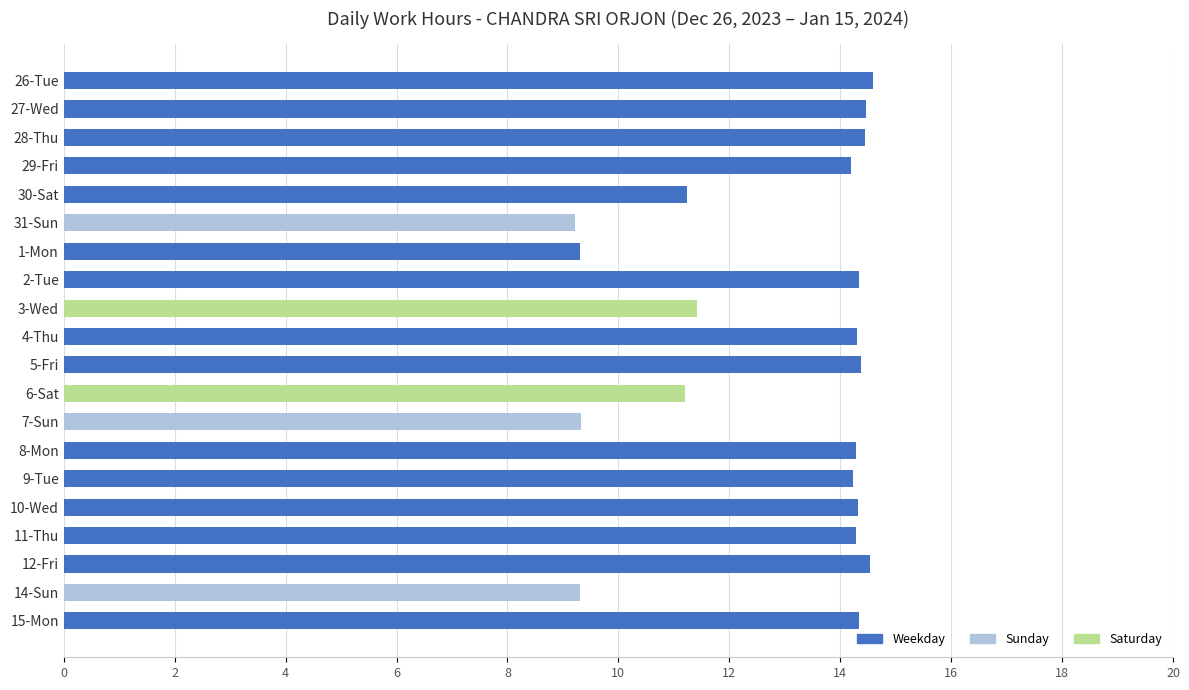

Are the bars grouped side by side (vs. stacked)?

No